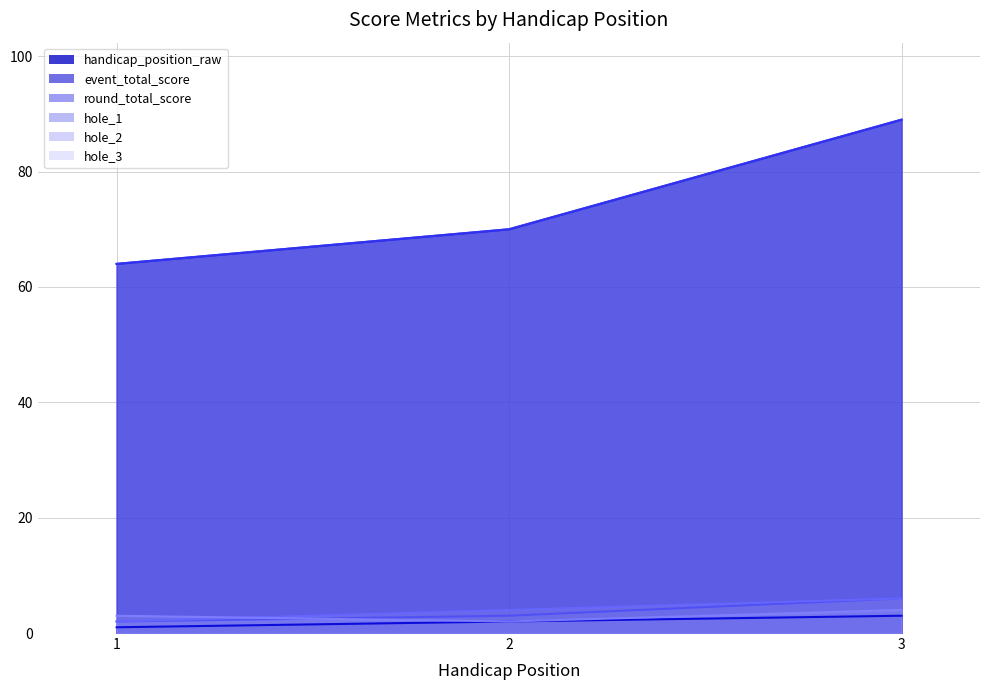

What is the difference between the maximum and minimum values in the handicap_position_raw series?

2